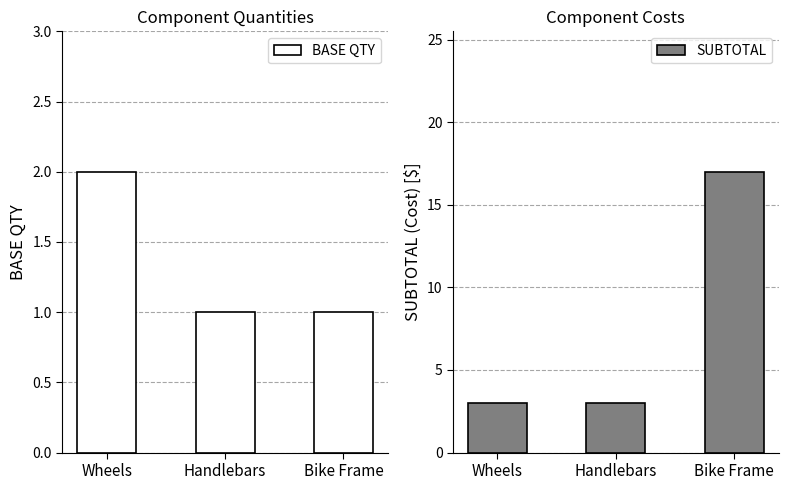

The value of SUBTOTAL at Handlebars is 3. True or false?

True